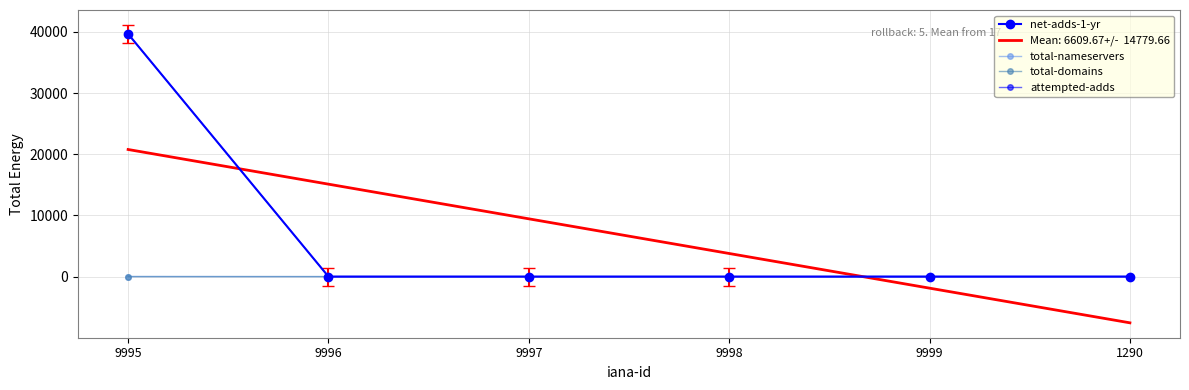

Reading left to right, extract all data points from this chart.

net-adds-1-yr: 39658	0	0	0	0	0
total-nameservers: 13	0	0	0	6	3
total-domains: 0	0	1	0	1	11
attempted-adds: 39658	0	0	0	0	0